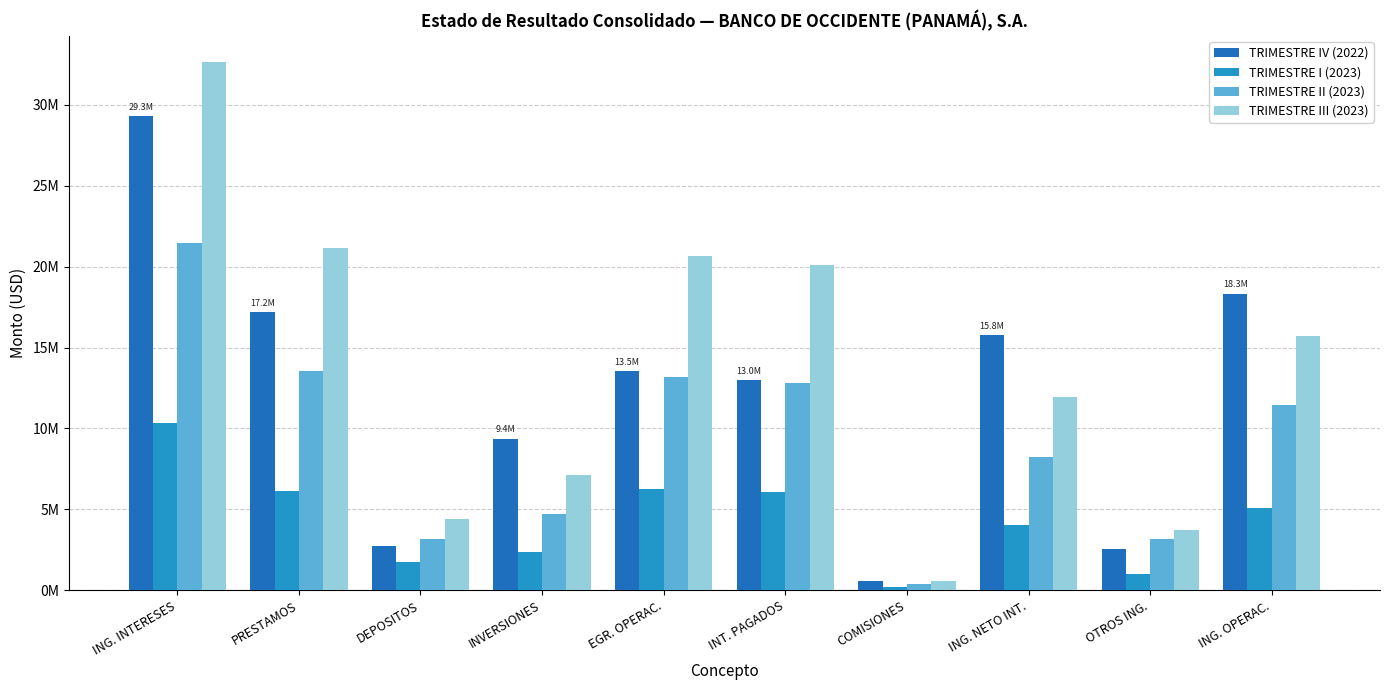

What are all the series names shown in the legend?

TRIMESTRE IV (2022), TRIMESTRE I (2023), TRIMESTRE II (2023), TRIMESTRE III (2023)